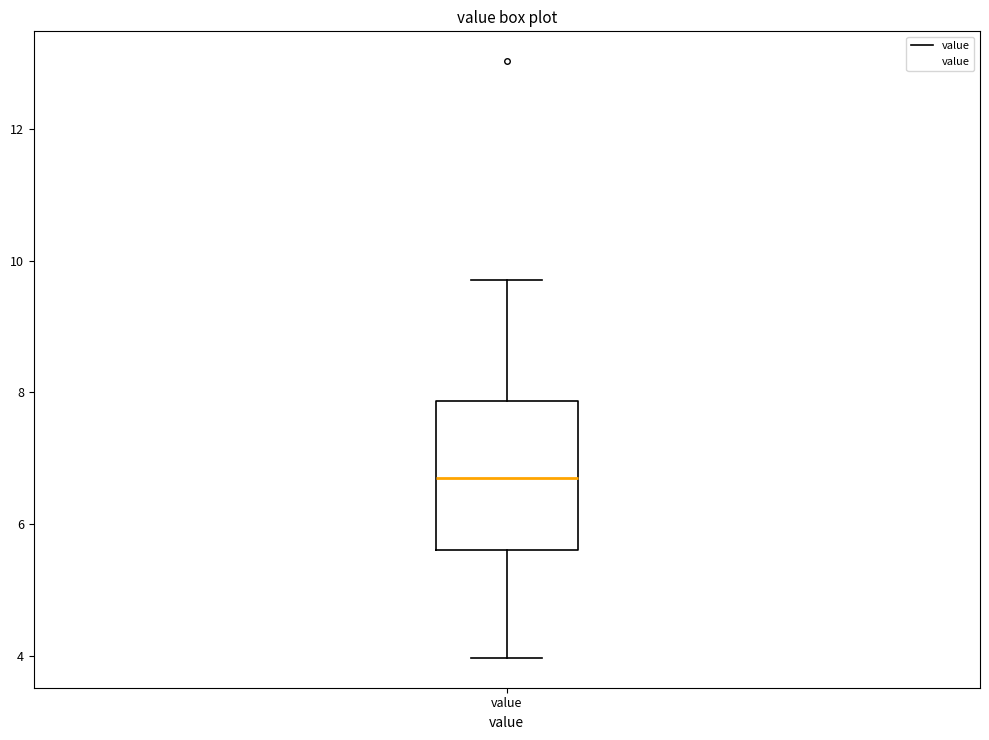

Transcribe this box plot: give where the median line is, the range the box spans, and where the two whiskers end, as read against the y-axis. The values are not printed on the chart, so give them approximately, as read against the axis.

median 6.8, box 5.6 to 7.8, whiskers 4.0 to 9.8